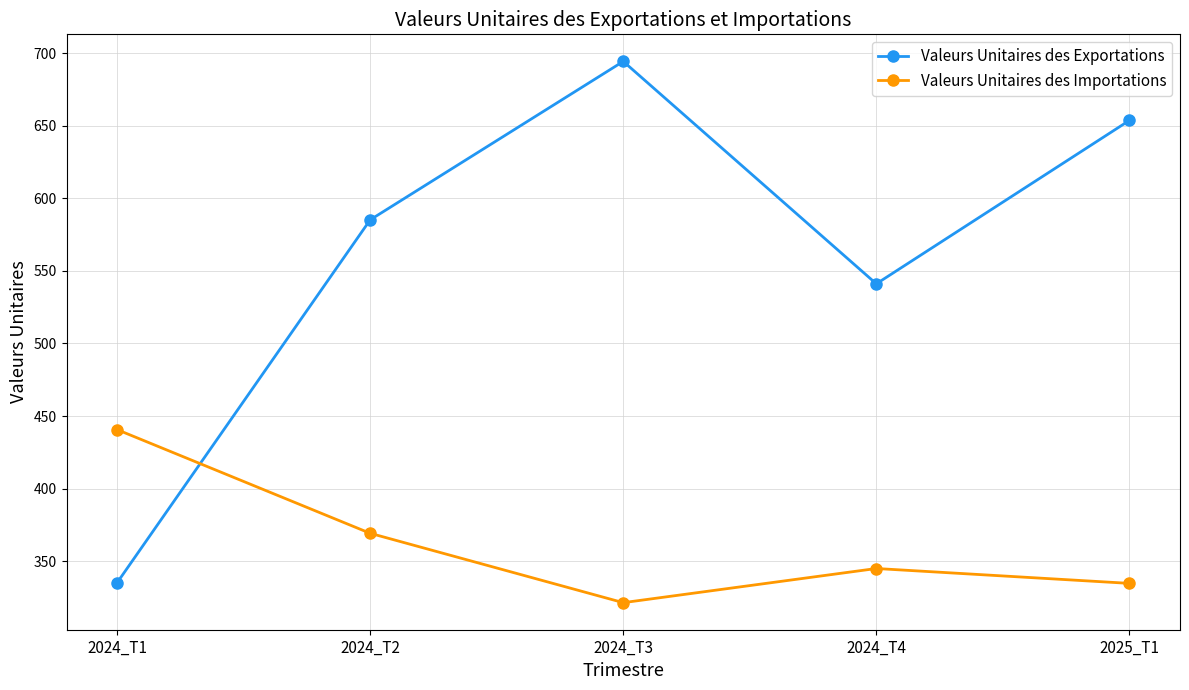

How many lines are shown in the chart?

2